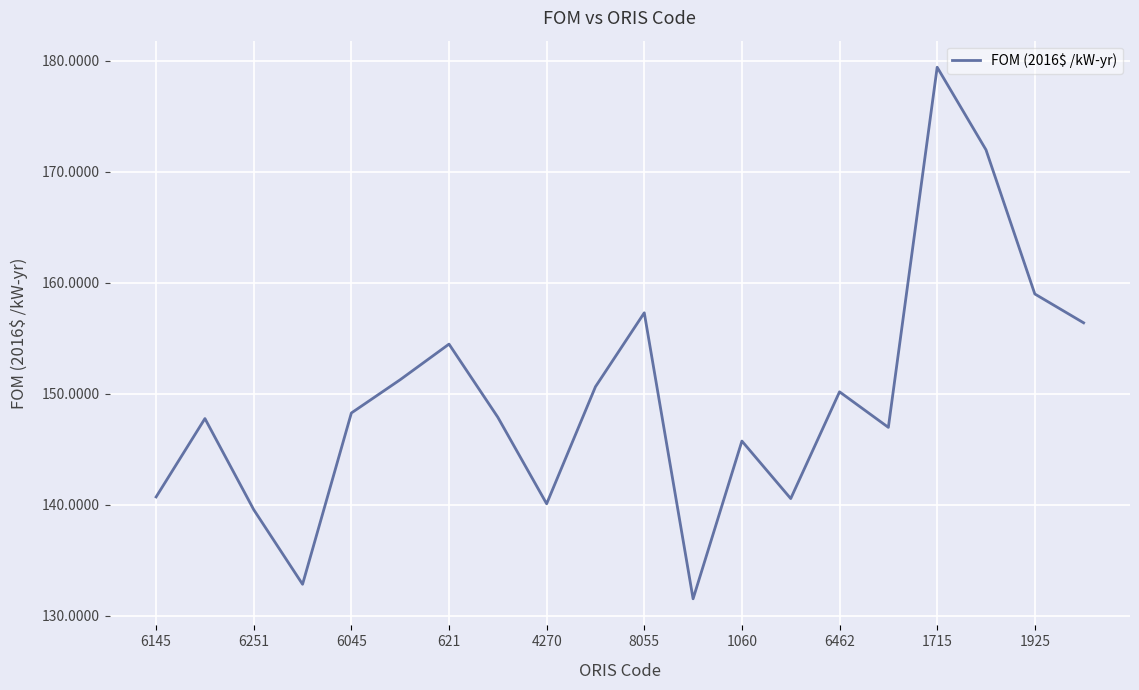

What is the difference between the maximum and minimum values?

47.9